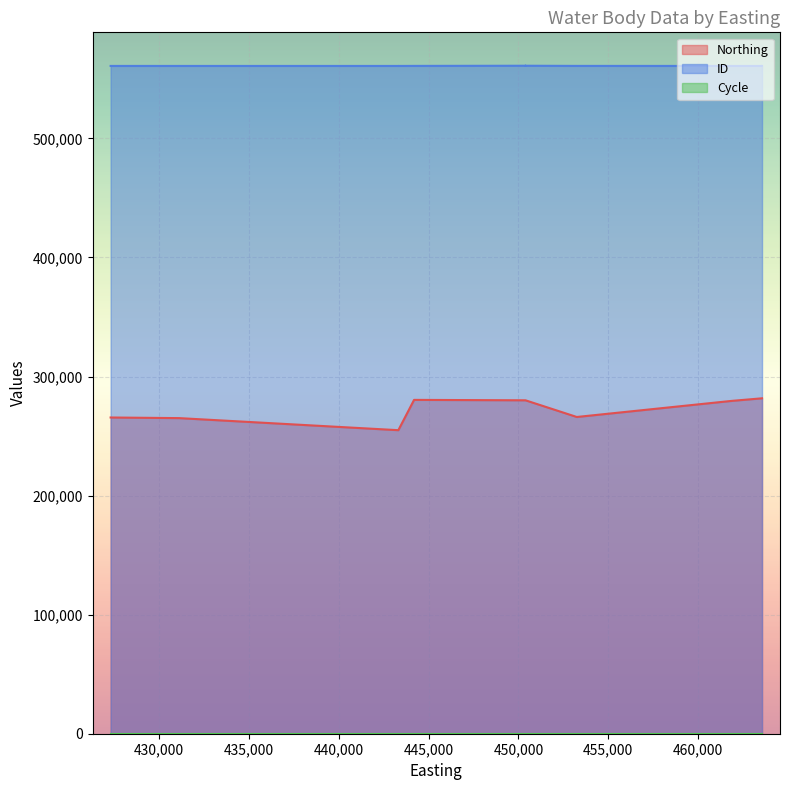

What is the average value of the Northing series?

271563